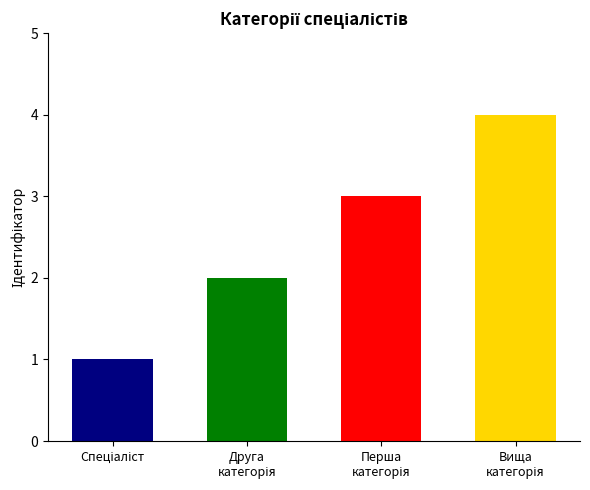

What is the change in value from Спеціаліст to Спеціаліст вищої категорії?

+3